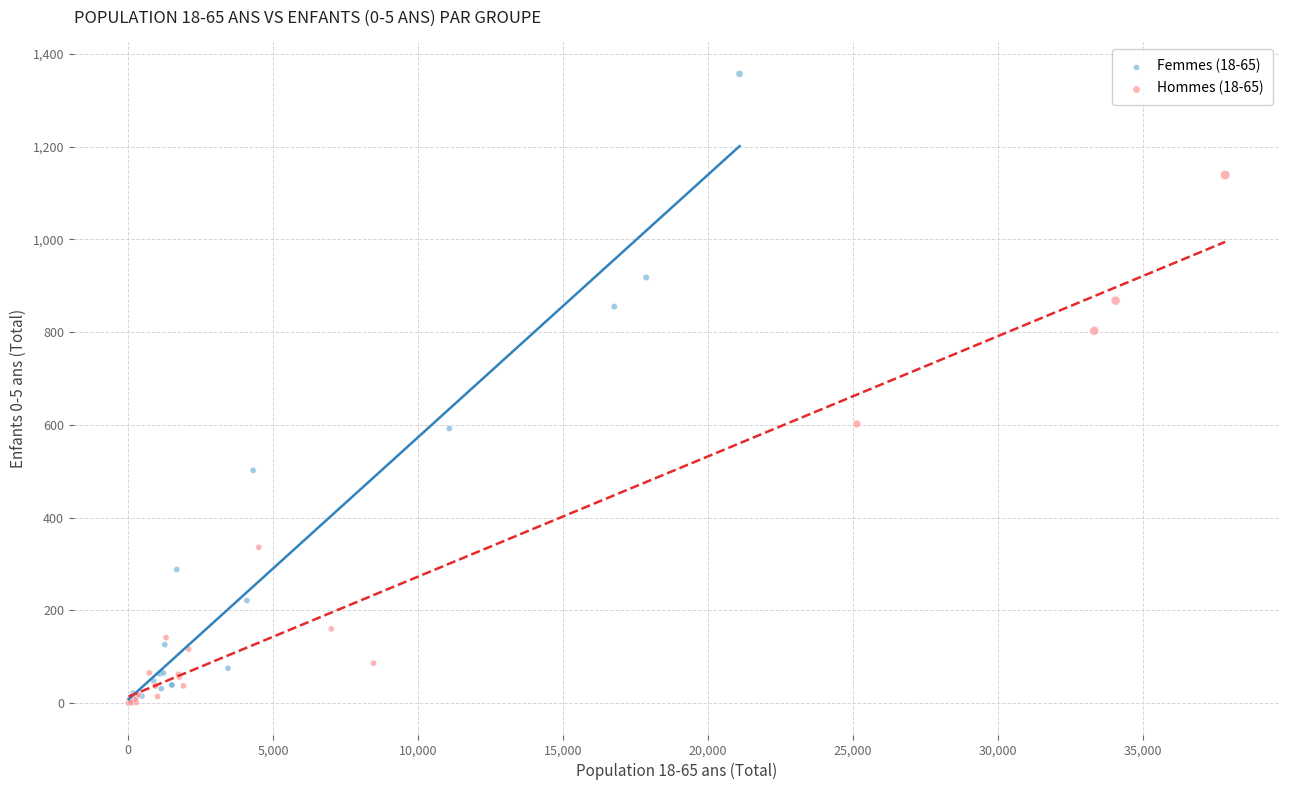

Which series contains the highest Y value?

Femmes (18-65)